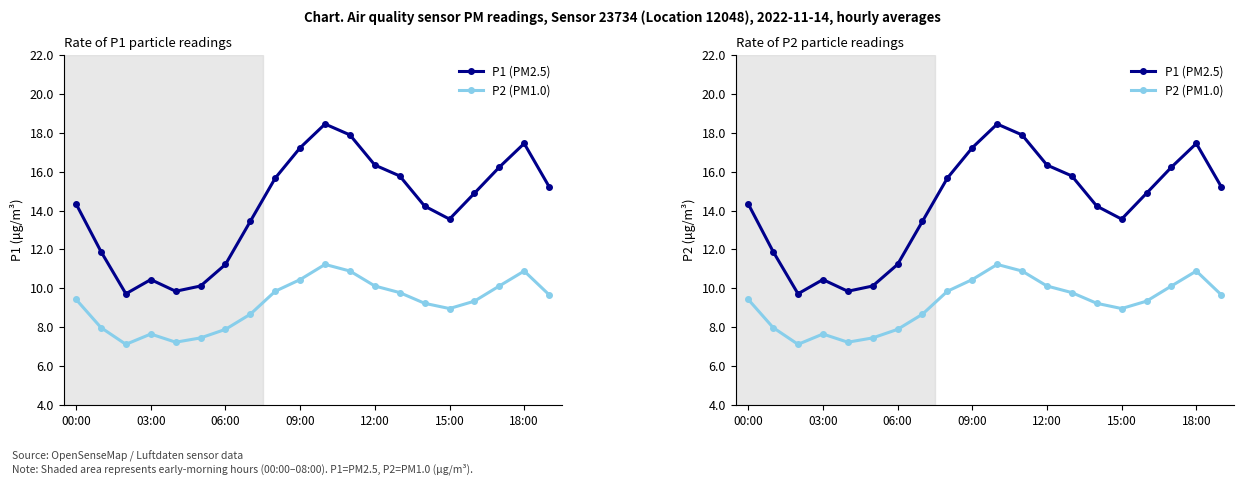

True or false: P1 (PM2.5) has a value of 26.5 at 13.

False